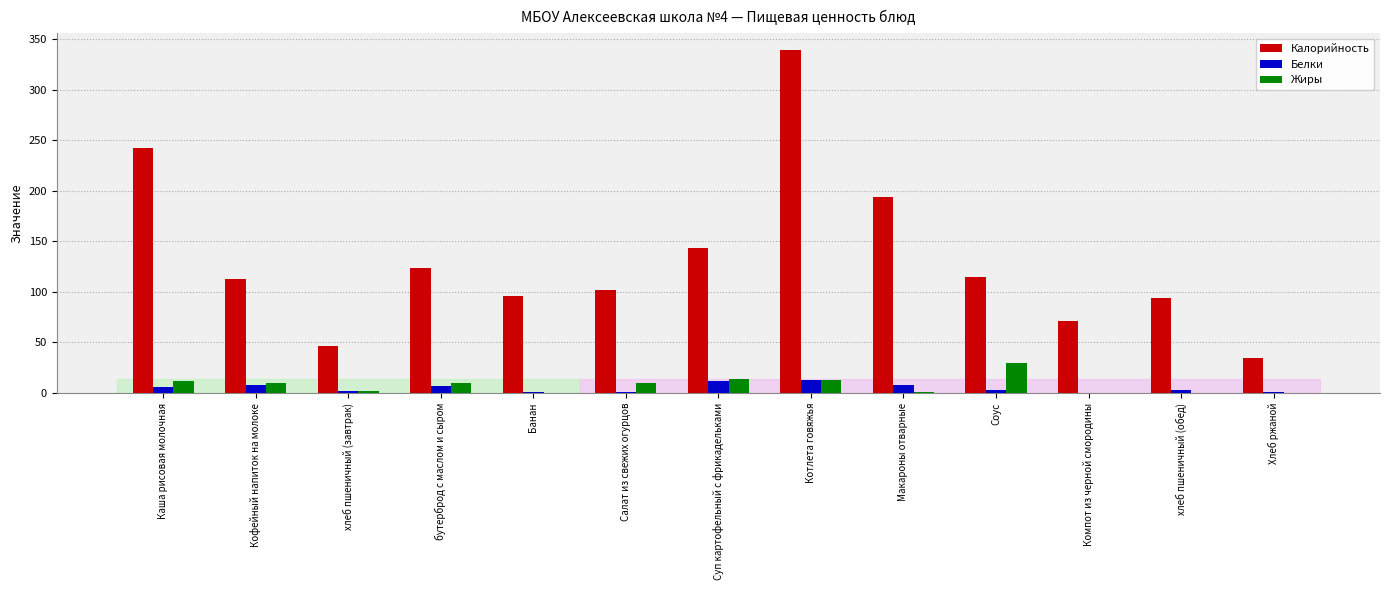

Which category has the highest value across all series?

Котлета говяжья